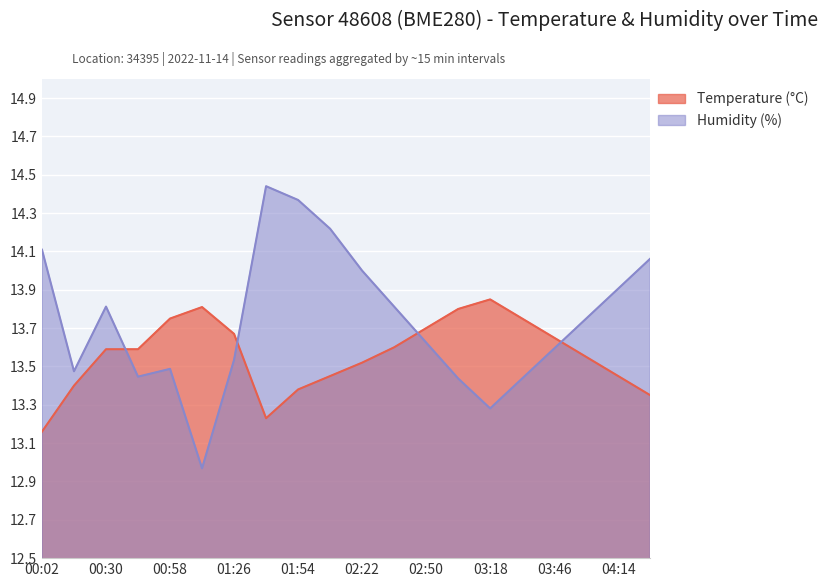

Rank the series by their average value, from lowest to highest.

Temperature (°C), Humidity (%)